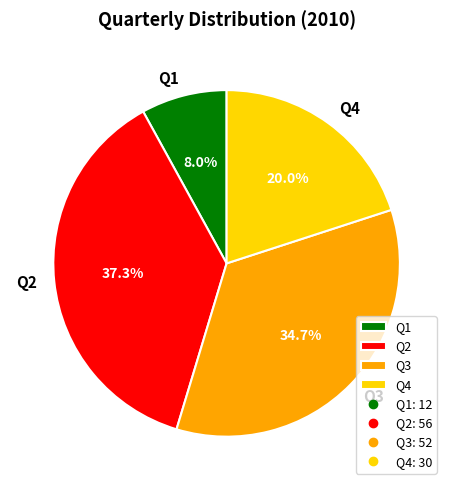

To the nearest percent, what percentage of the pie is Q2?

37%